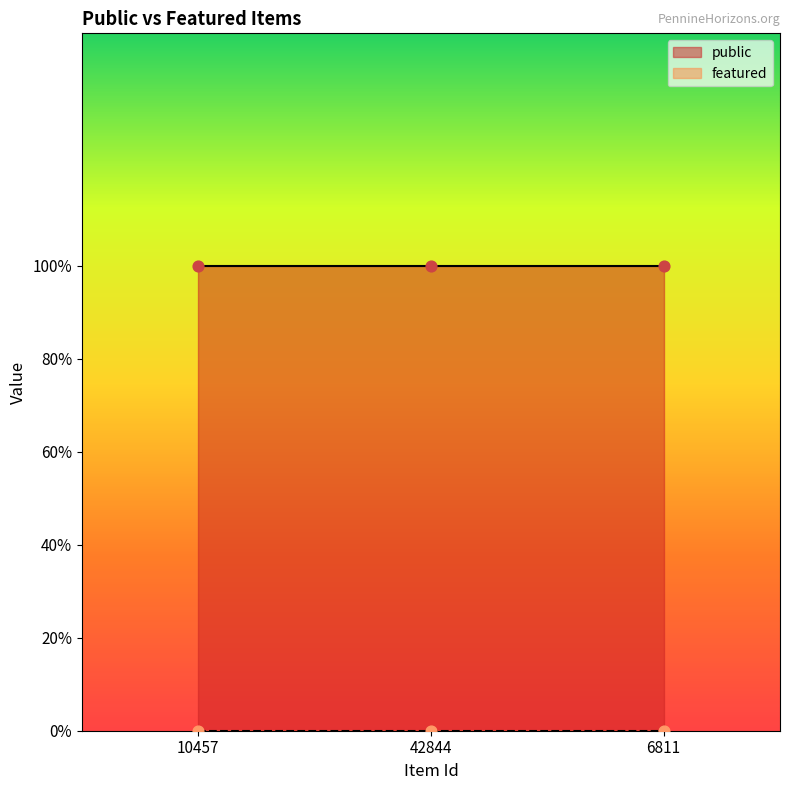

Which series reaches the maximum Y coordinate?

public